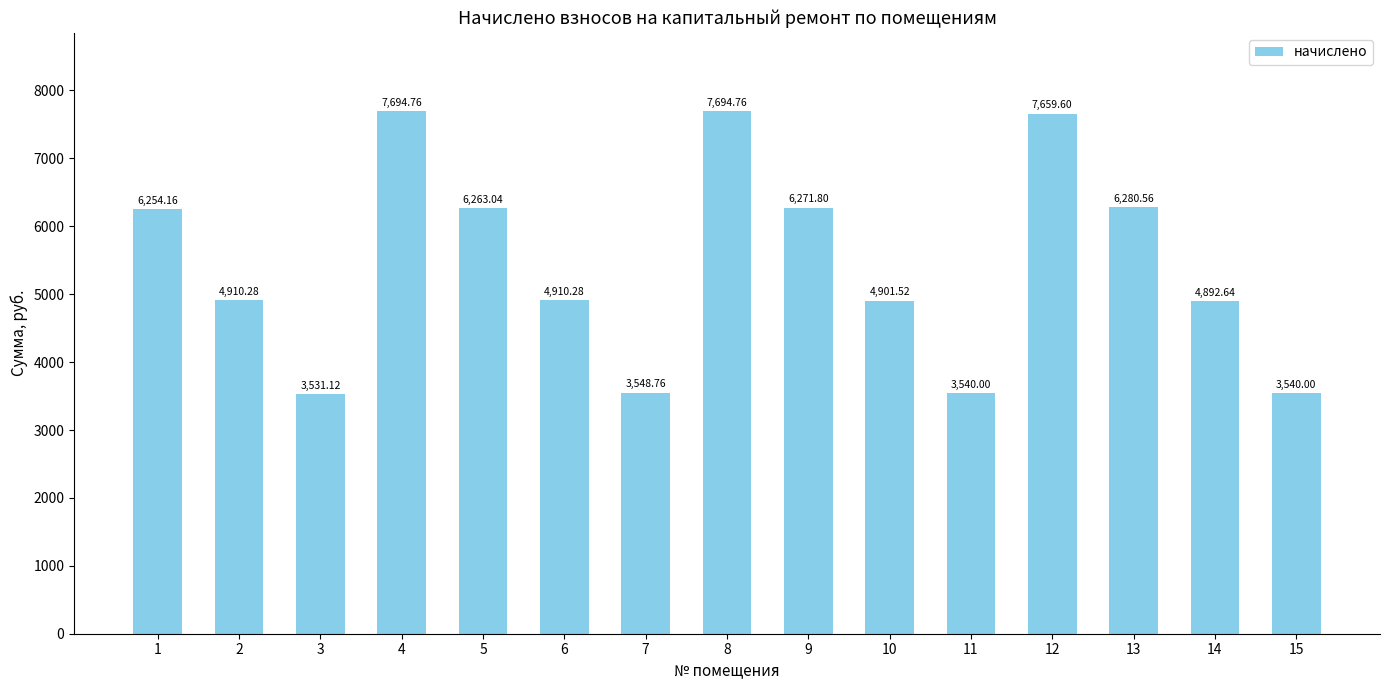

Approximately how many times larger is the value at 7 compared to 6?

0.7